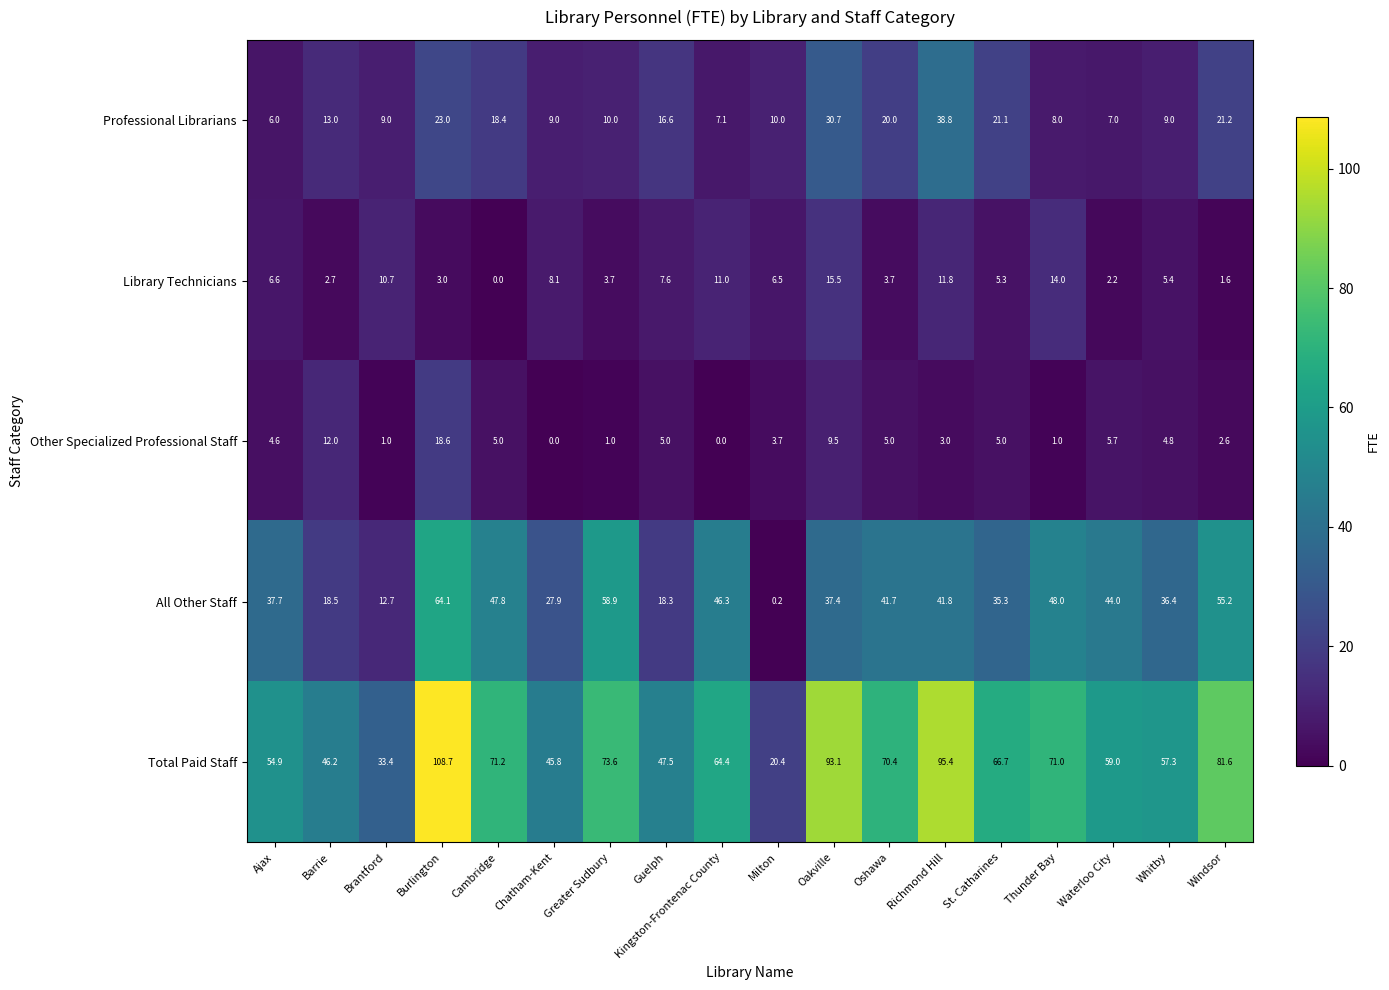

At how many categories does at least one series exceed 85?

3